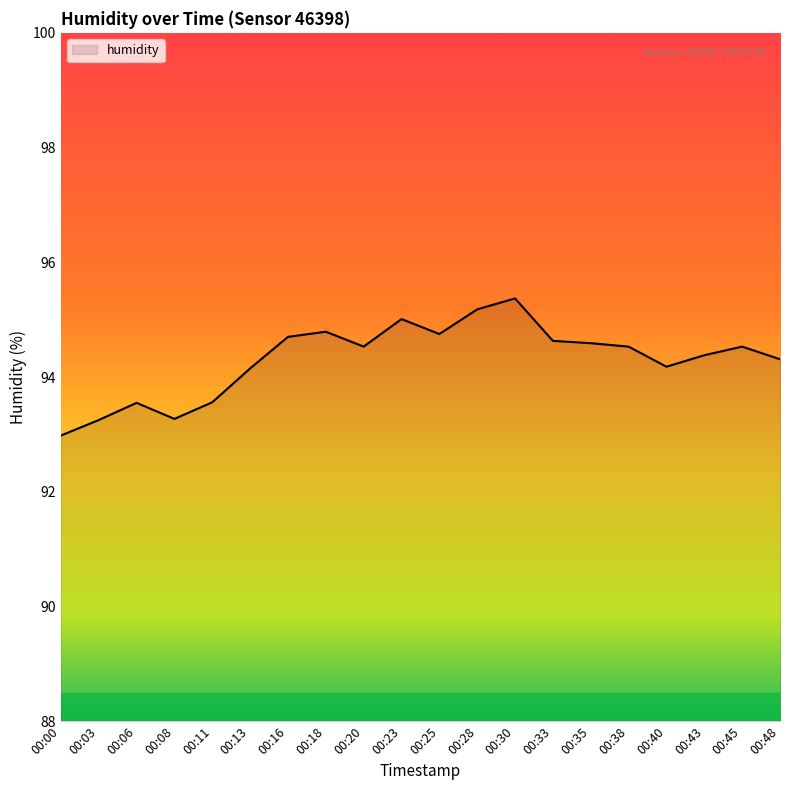

Between 00:40 and 00:33, which is larger?

00:33